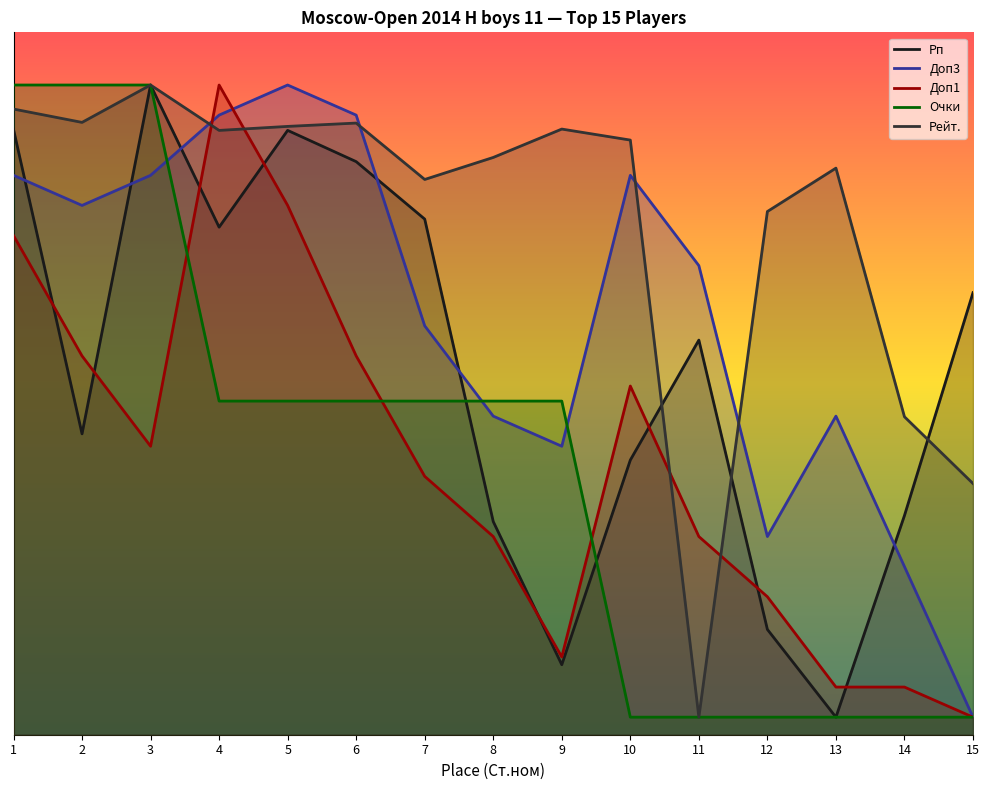

At how many categories does at least one series exceed 543?

15